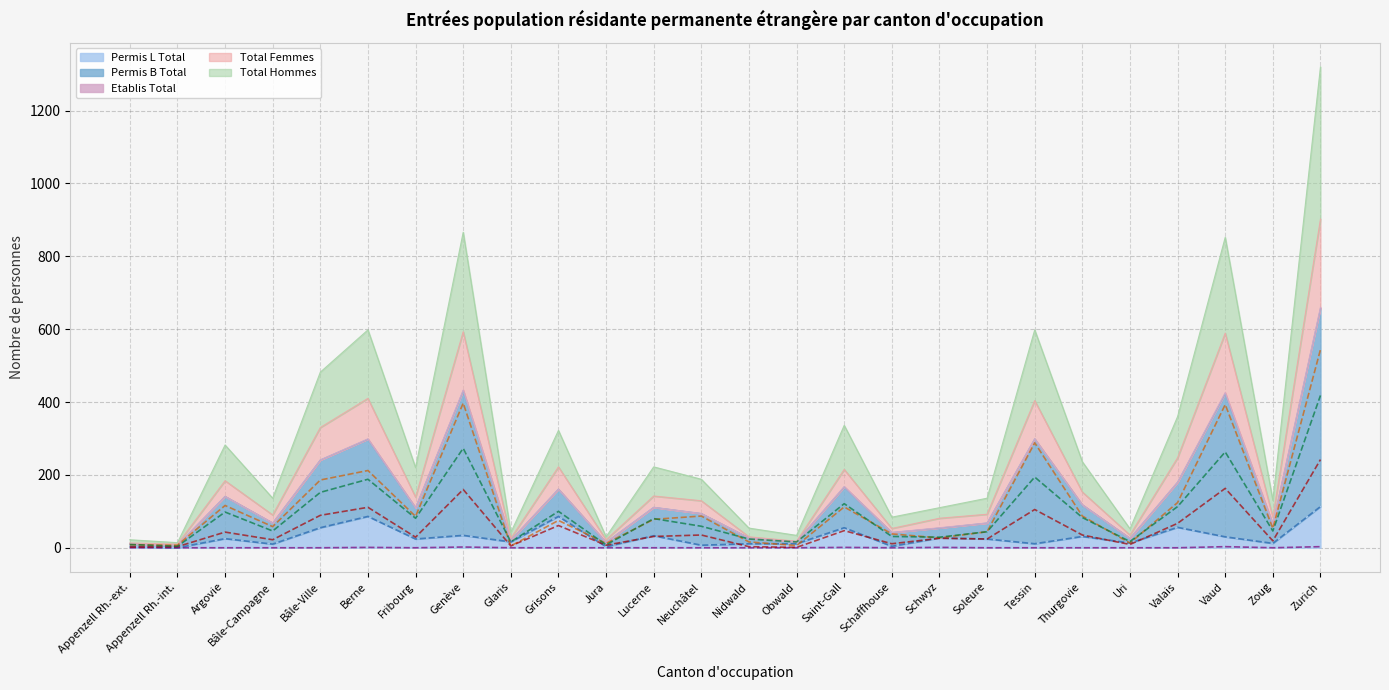

What is the greatest value displayed?

544